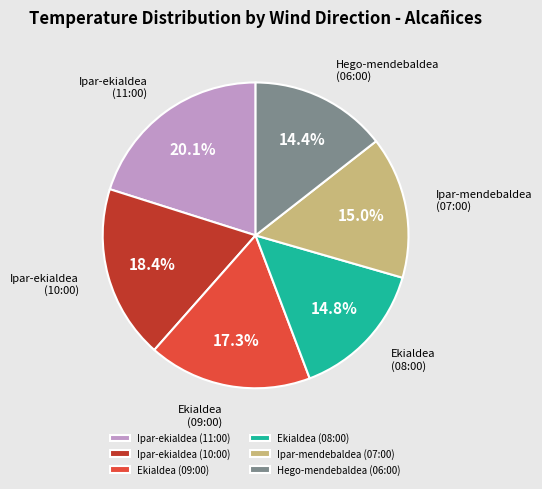

What is the ratio of the value at Ipar-mendebaldea (07:00) to the value at Ekialdea (09:00)?

0.9